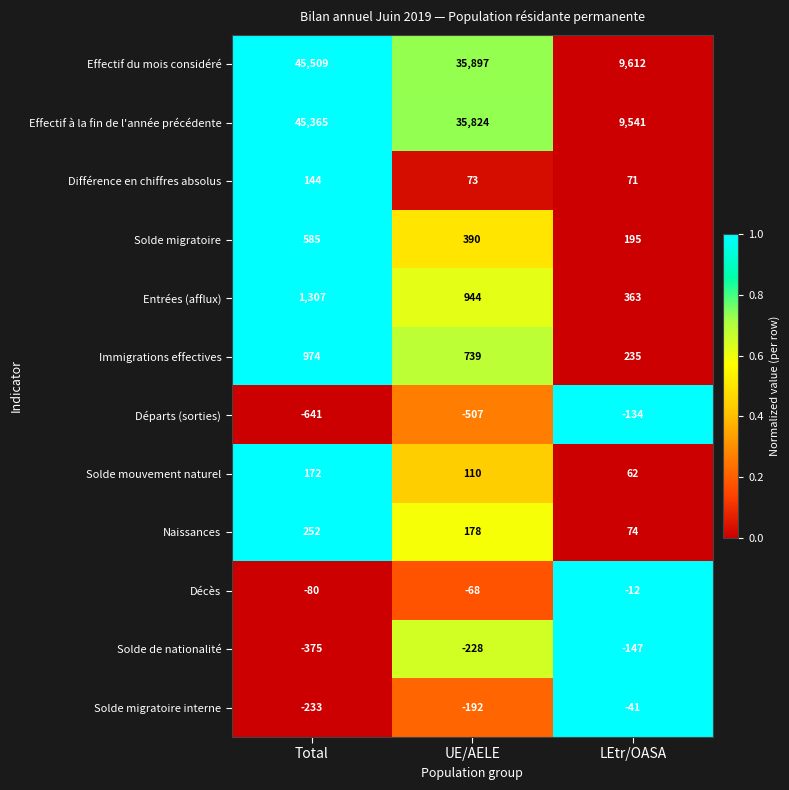

List the series in order of their peak value, highest first.

Effectif du mois considéré, Effectif à la fin de l'année précédente, Entrées (afflux), Immigrations effectives, Solde migratoire, Naissances, Solde mouvement naturel, Différence en chiffres absolus, Décès, Solde migratoire interne, Départs (sorties), Solde de nationalité